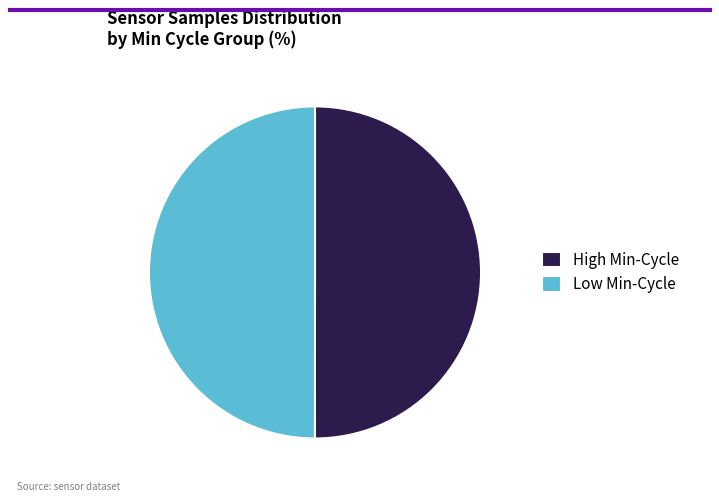

How many segments does this pie chart have?

2